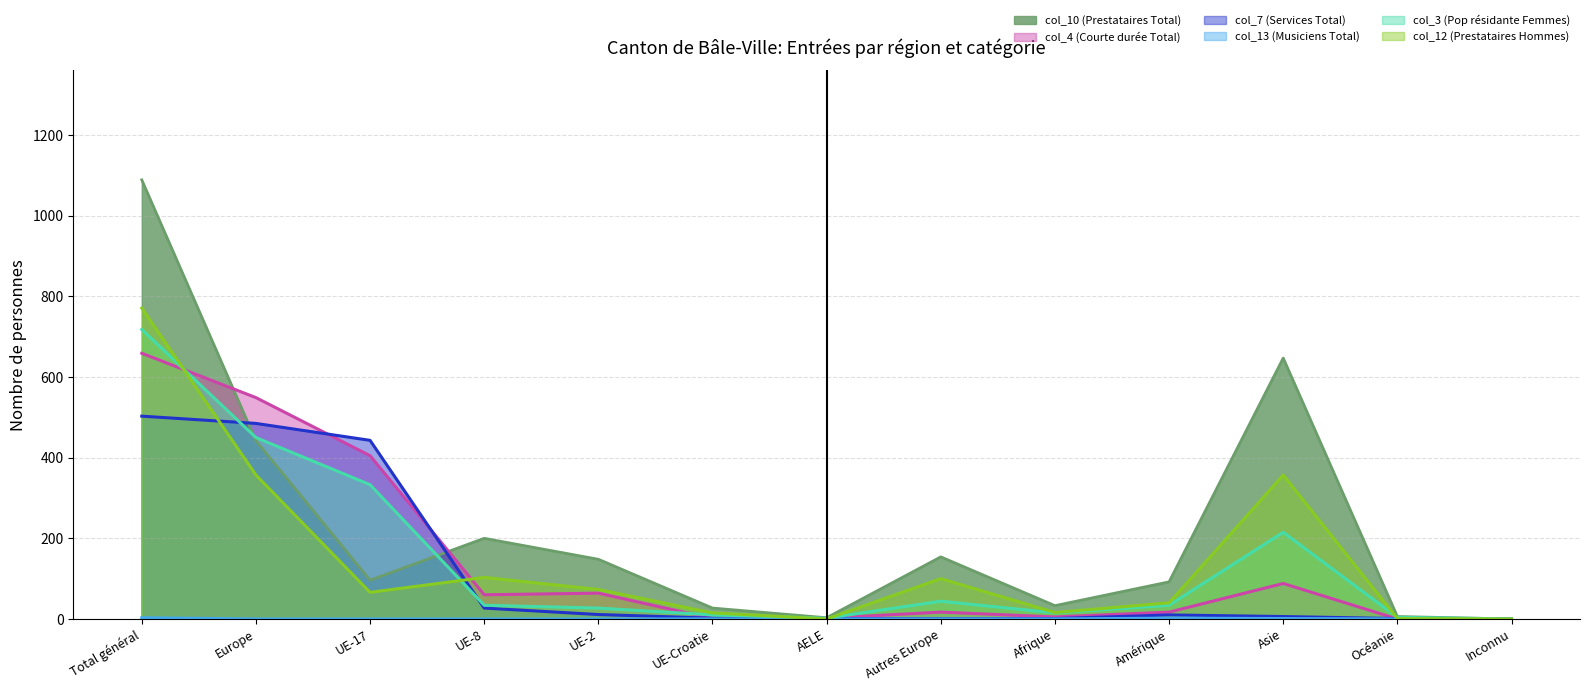

True or false: col_13 (Musiciens Total) and col_7 (Services Total) cross at least once.

False